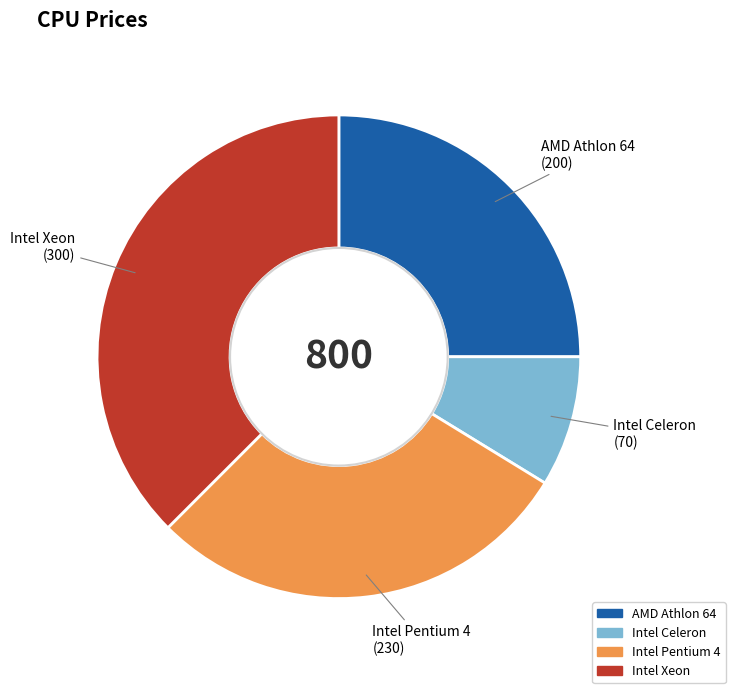

Which has a higher value, Intel Celeron or Intel Xeon?

Intel Xeon